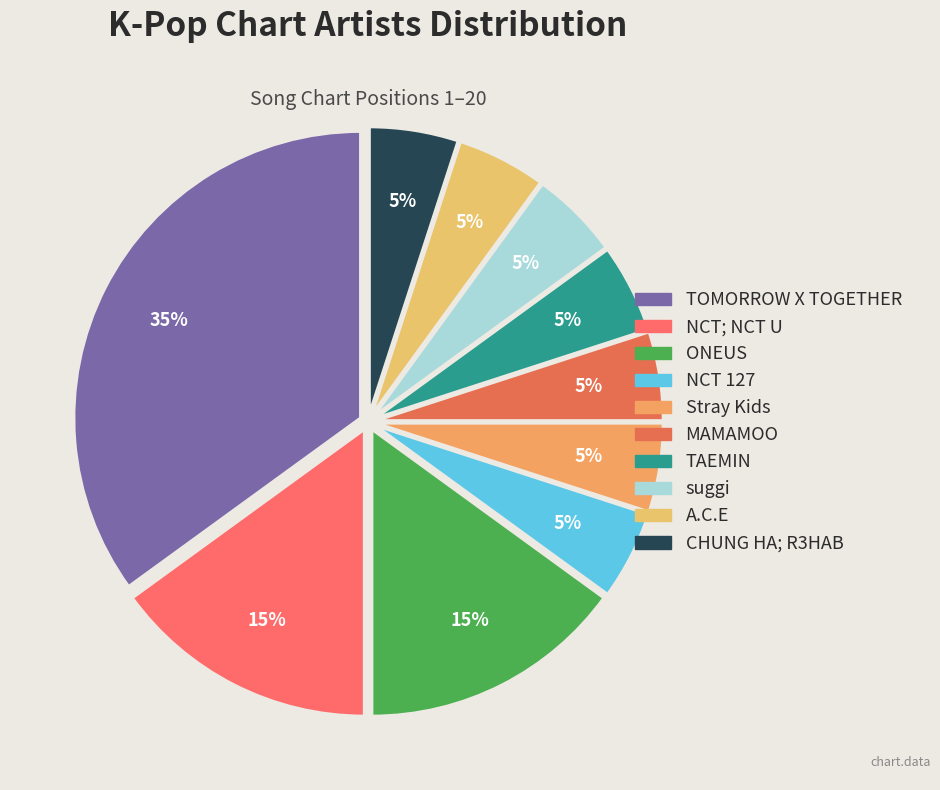

Does any single category account for the majority?

No